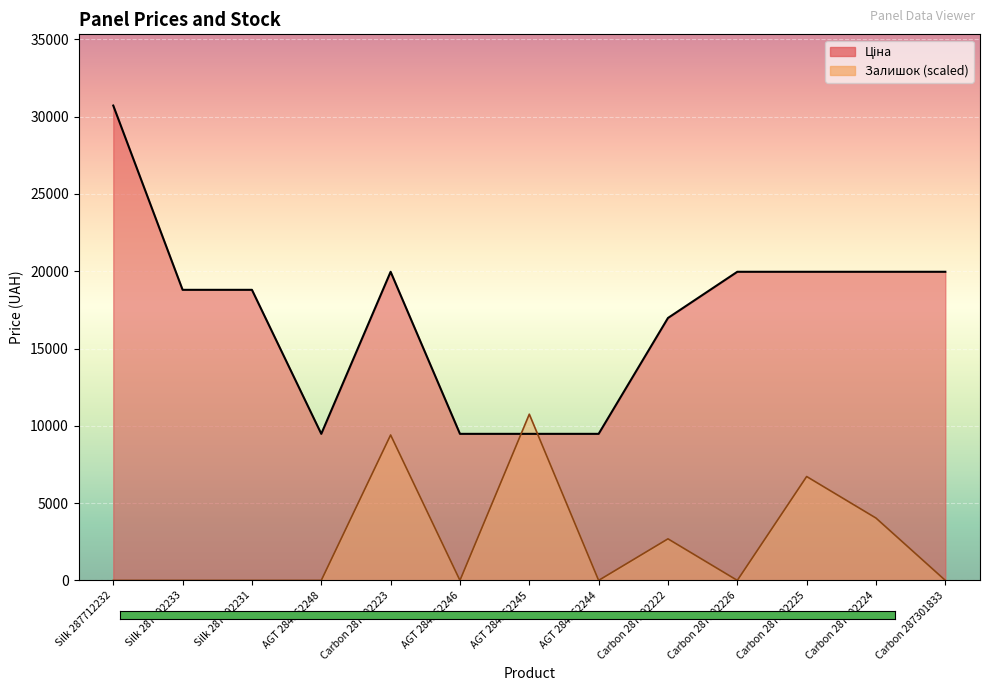

What are all the series names shown in the legend?

Ціна, Залишок